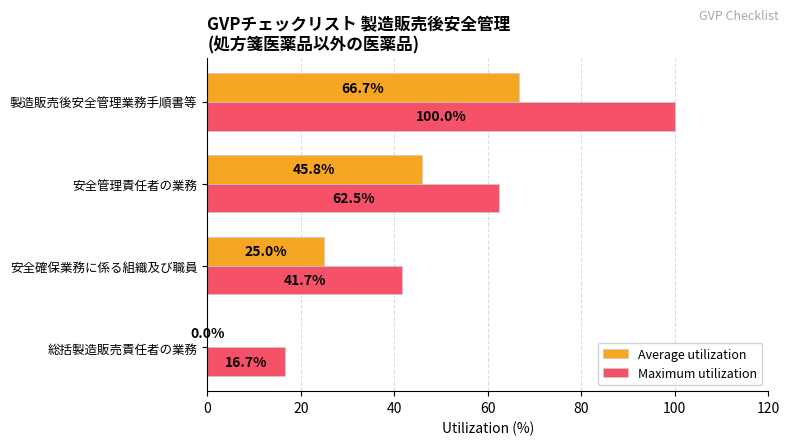

Where is Maximum utilization nearest to the value 58?

安全管理責任者の業務